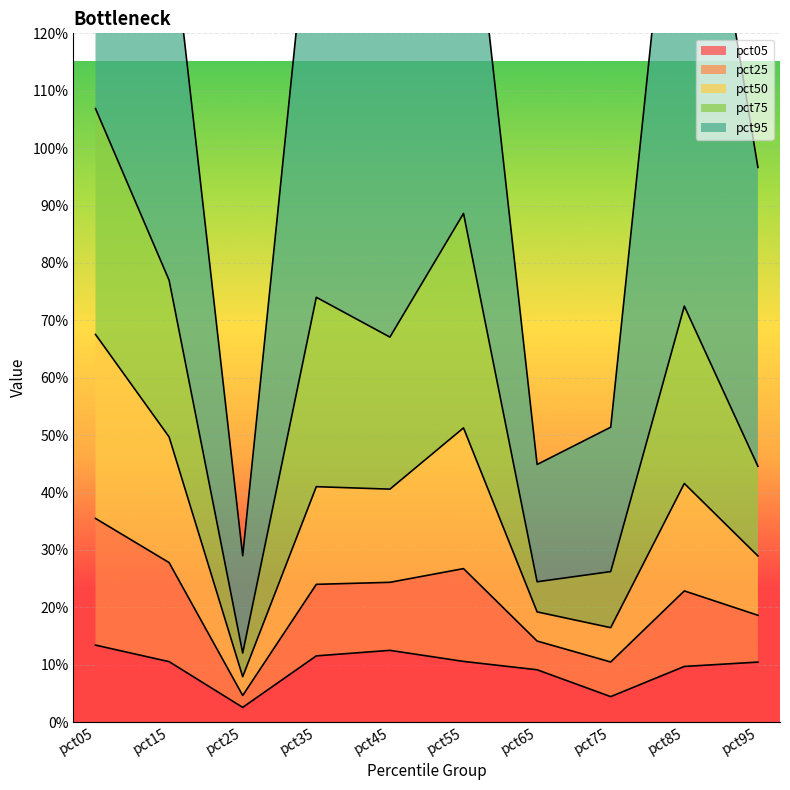

In pct25, how many points are higher than both neighbors (excluding endpoints)?

3